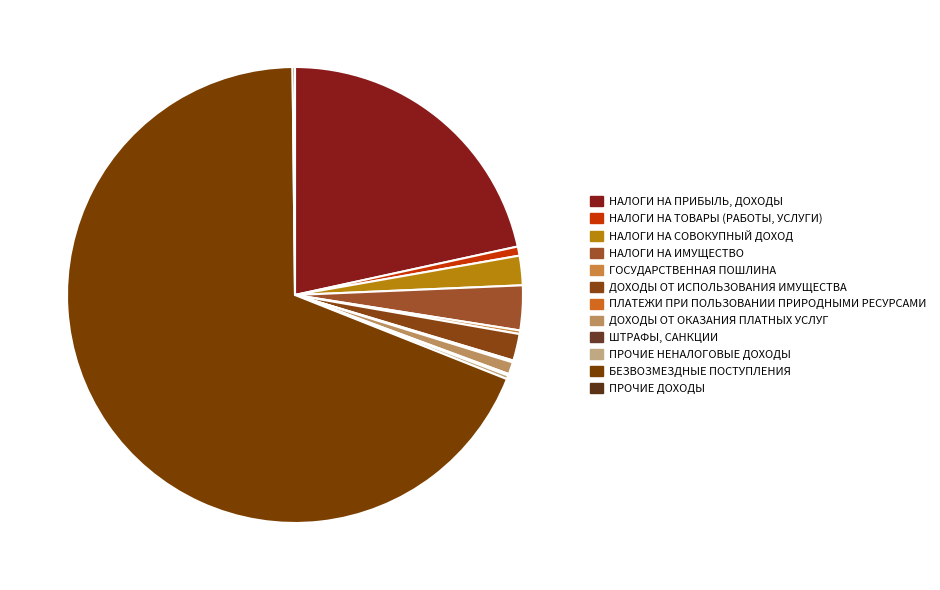

To the nearest percent, what is the average slice percentage?

8%